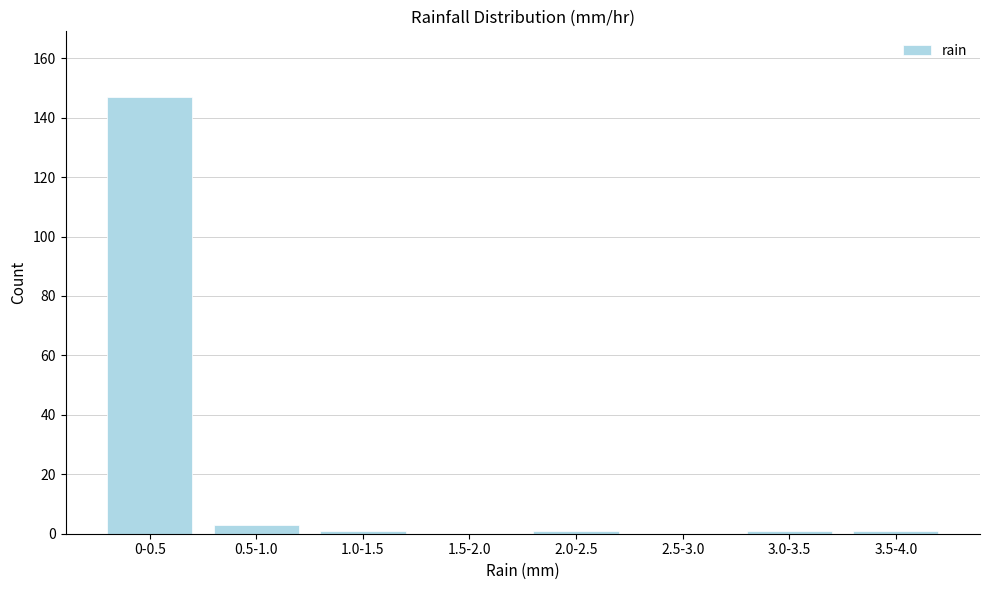

Reading left to right, what are all the values shown in this chart?

0-0.5=147	0.5-1.0=3	1.0-1.5=1	1.5-2.0=0	2.0-2.5=1	2.5-3.0=0	3.0-3.5=1	3.5-4.0=1